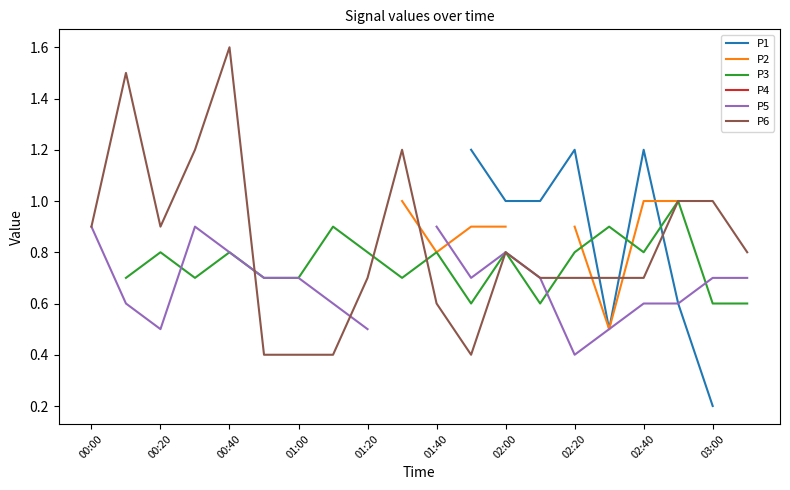

Is it true that P6 equals 0.7 at 02:40?

True